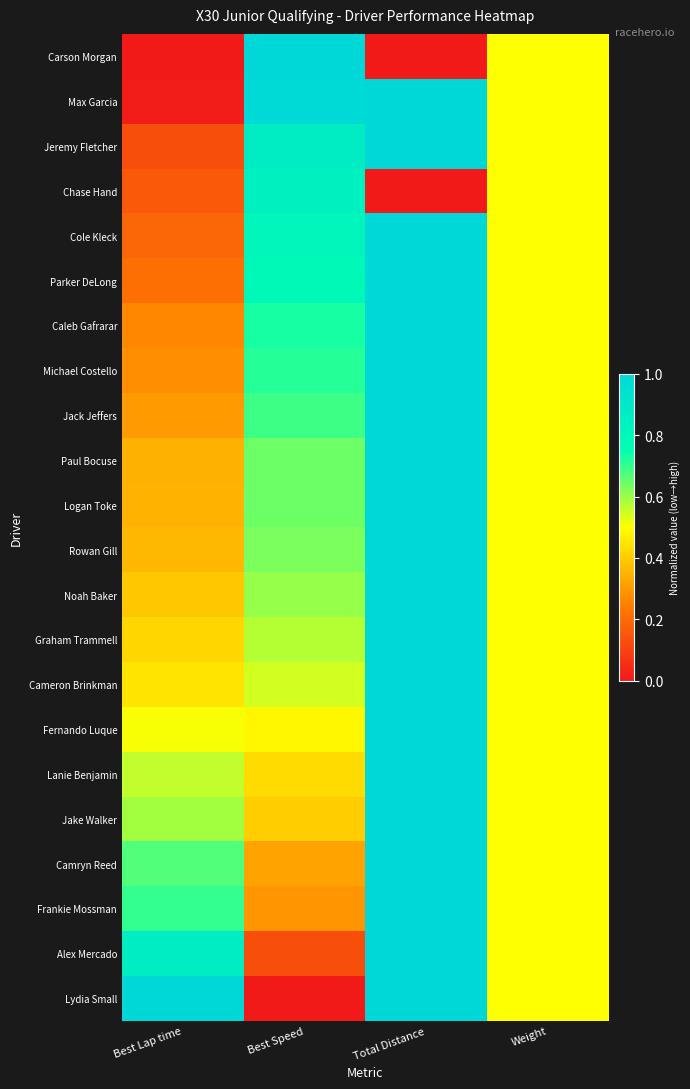

Which series has the widest spread of values?

Carson Morgan